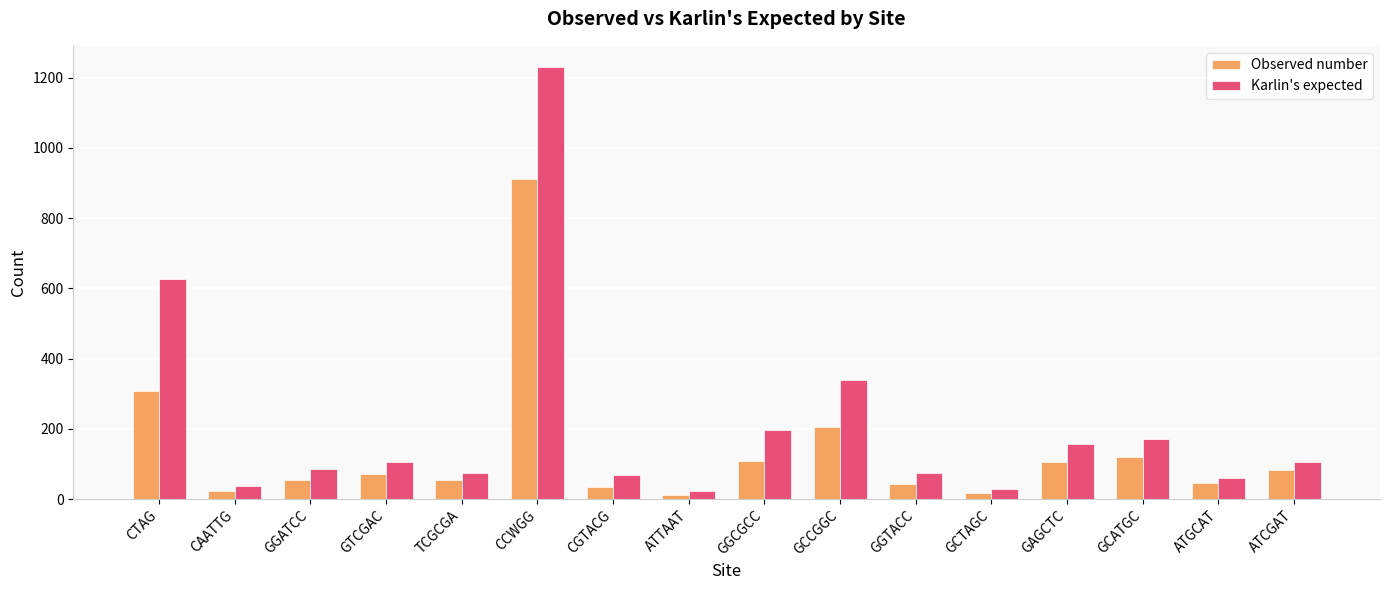

At which label is Observed number closest to 461?

CTAG